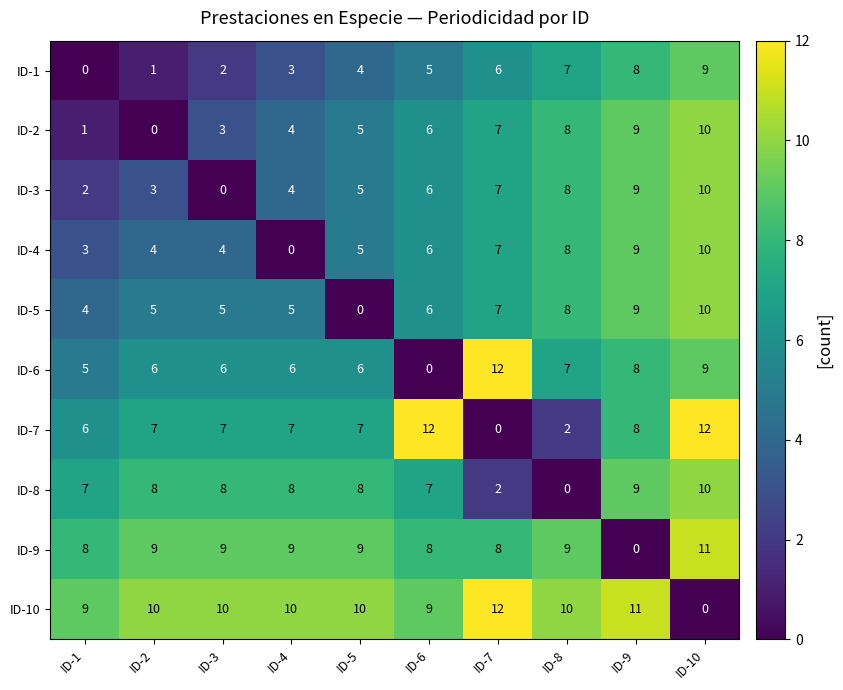

Read the ID-5 value at ID-8, to the nearest 5.

10